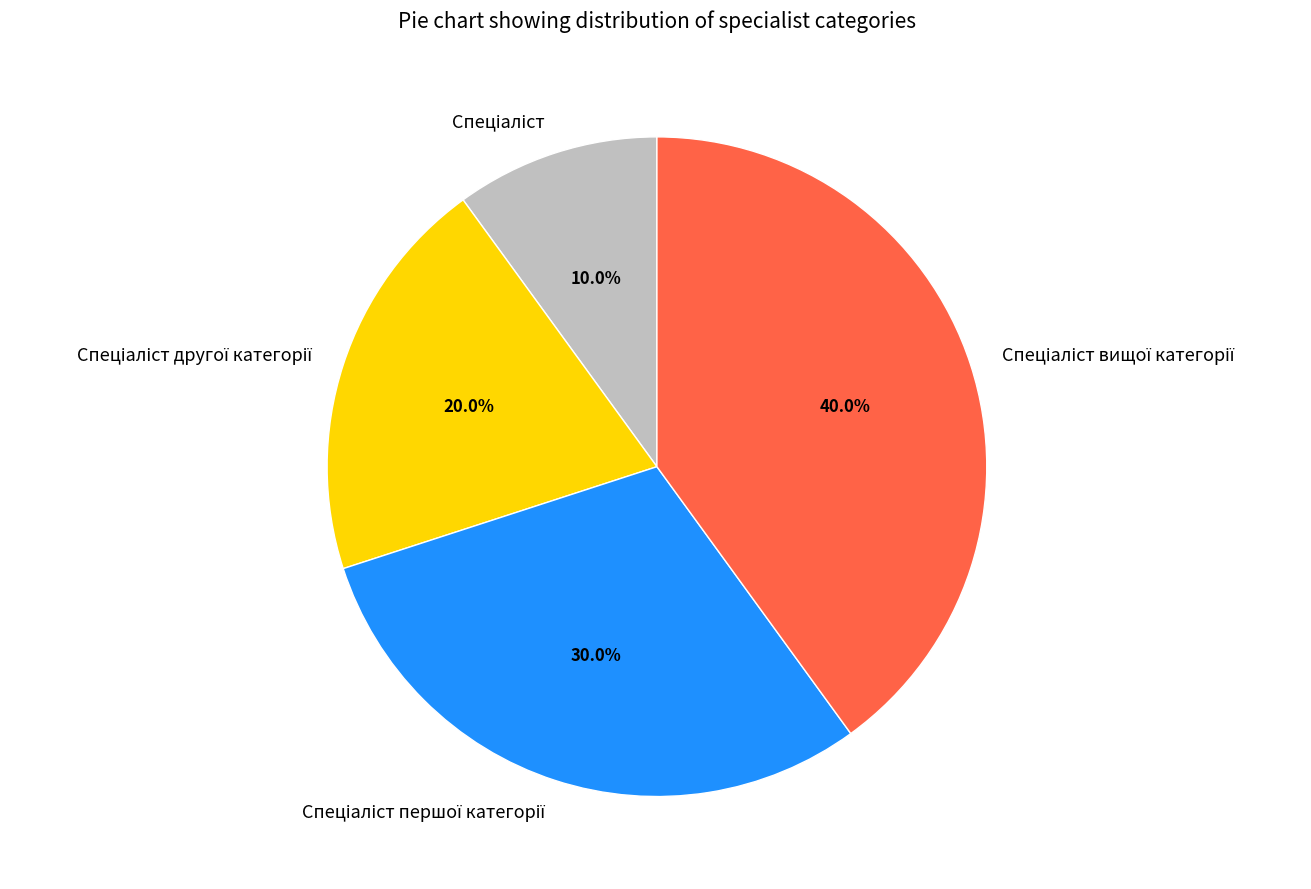

Is there any slice that represents more than half of the pie?

No